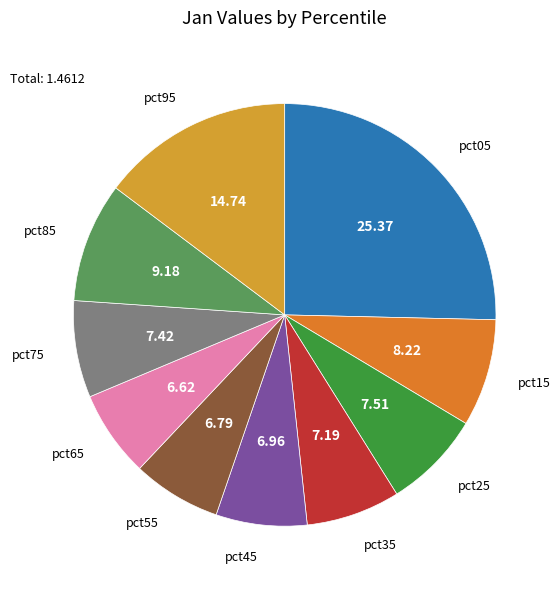

Does any single category account for the majority?

No